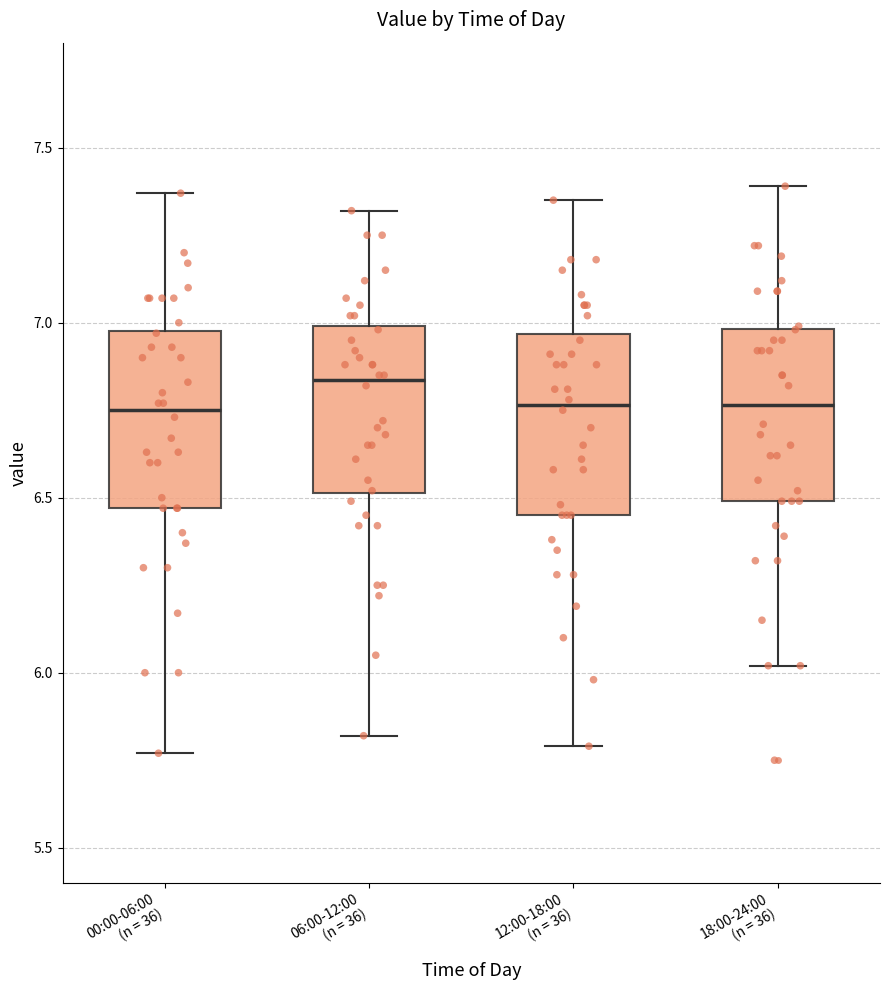

Where is the lower edge of the box for 12:00-18:00 (n = 36) on the y-axis? The values are not printed on the chart, so give them approximately, as read against the axis.

6.45